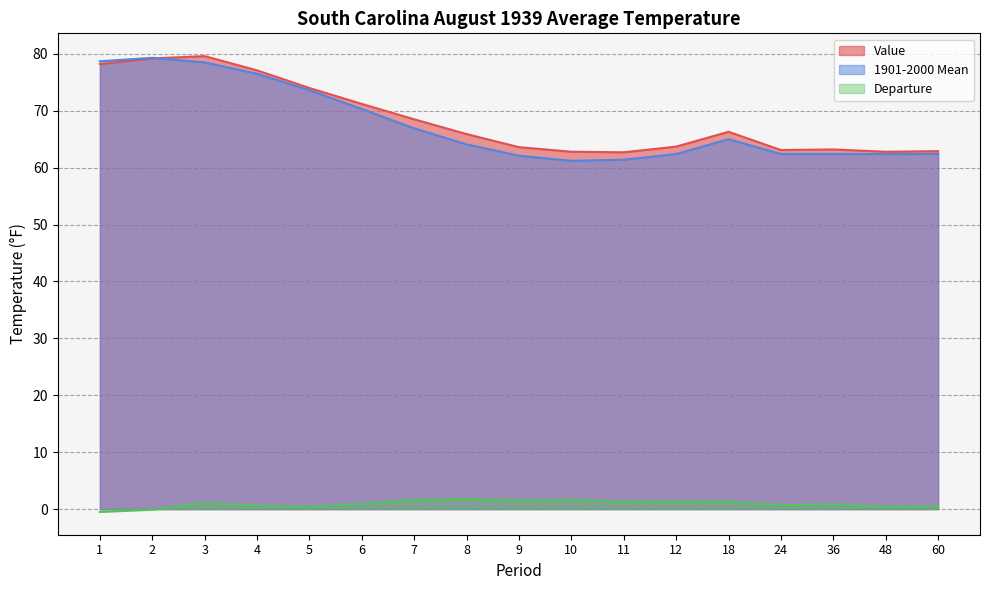

Which series has the largest total across all categories?

Value